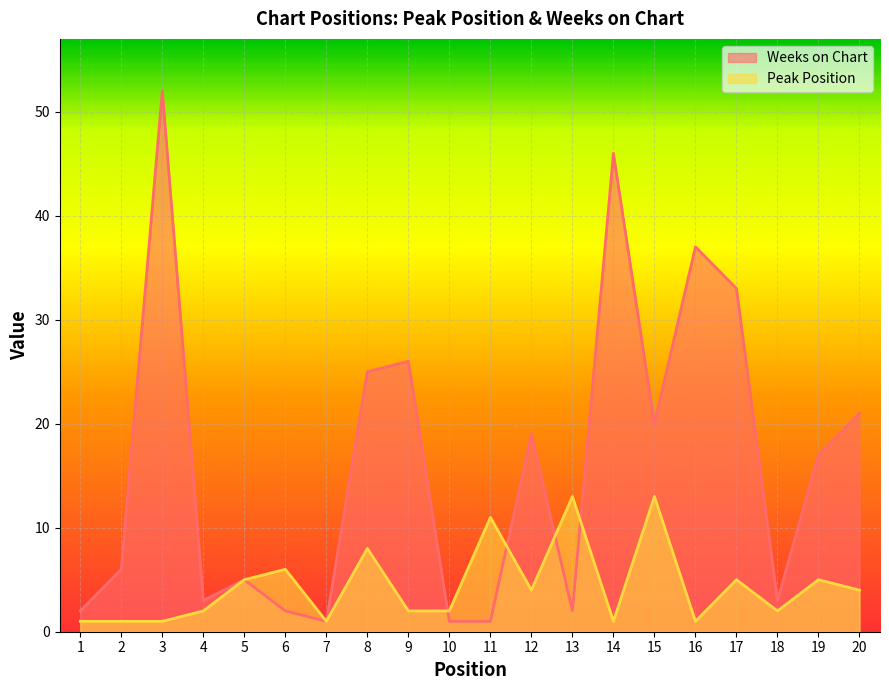

How many values in the Peak Position series are below 4?

10